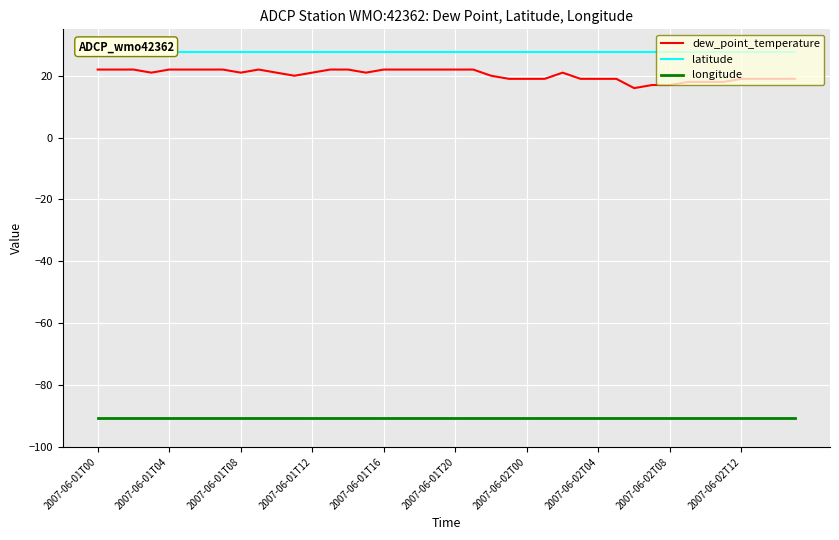

Reading left to right, extract all data points from this chart.

dew_point_temperature: 22.0	22.0	22.0	21.0	22.0	22.0	22.0	22.0	21.0	22.0	21.0	20.0	21.0	22.0	22.0	21.0	22.0	22.0	22.0	22.0	22.0	22.0	20.0	19.0	19.0	19.0	21.0	19.0	19.0	19.0	16.0	17.0	17.0	18.0	18.0	18.0	19.0	19.0	19.0	19.0
latitude: 27.8	27.8	27.8	27.8	27.8	27.8	27.8	27.8	27.8	27.8	27.8	27.8	27.8	27.8	27.8	27.8	27.8	27.8	27.8	27.8	27.8	27.8	27.8	27.8	27.8	27.8	27.8	27.8	27.8	27.8	27.8	27.8	27.8	27.8	27.8	27.8	27.8	27.8	27.8	27.8
longitude: -90.6	-90.6	-90.6	-90.6	-90.6	-90.6	-90.6	-90.6	-90.6	-90.6	-90.6	-90.6	-90.6	-90.6	-90.6	-90.6	-90.6	-90.6	-90.6	-90.6	-90.6	-90.6	-90.6	-90.6	-90.6	-90.6	-90.6	-90.6	-90.6	-90.6	-90.6	-90.6	-90.6	-90.6	-90.6	-90.6	-90.6	-90.6	-90.6	-90.6